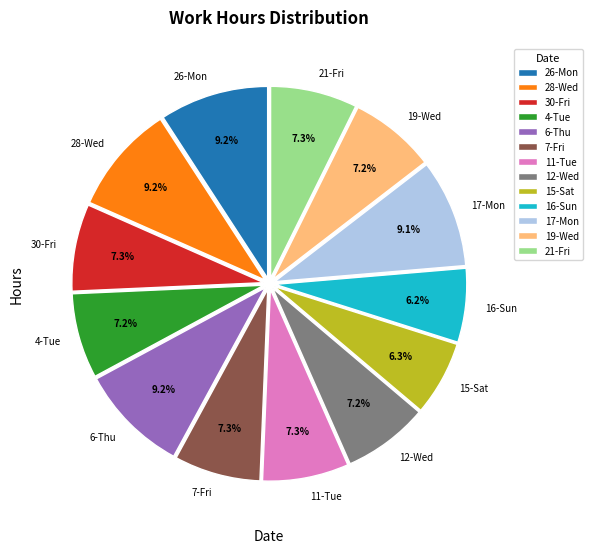

To the nearest percent, what percentage of the pie is 30-Fri?

7%